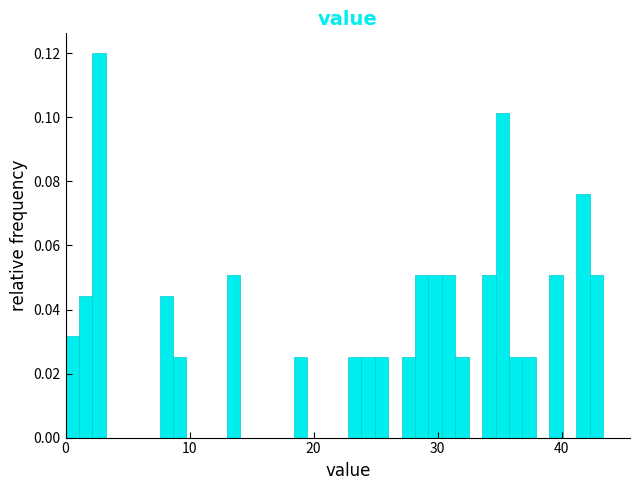

Read against the x-axis, roughly where is the centre of the tallest bar?

3